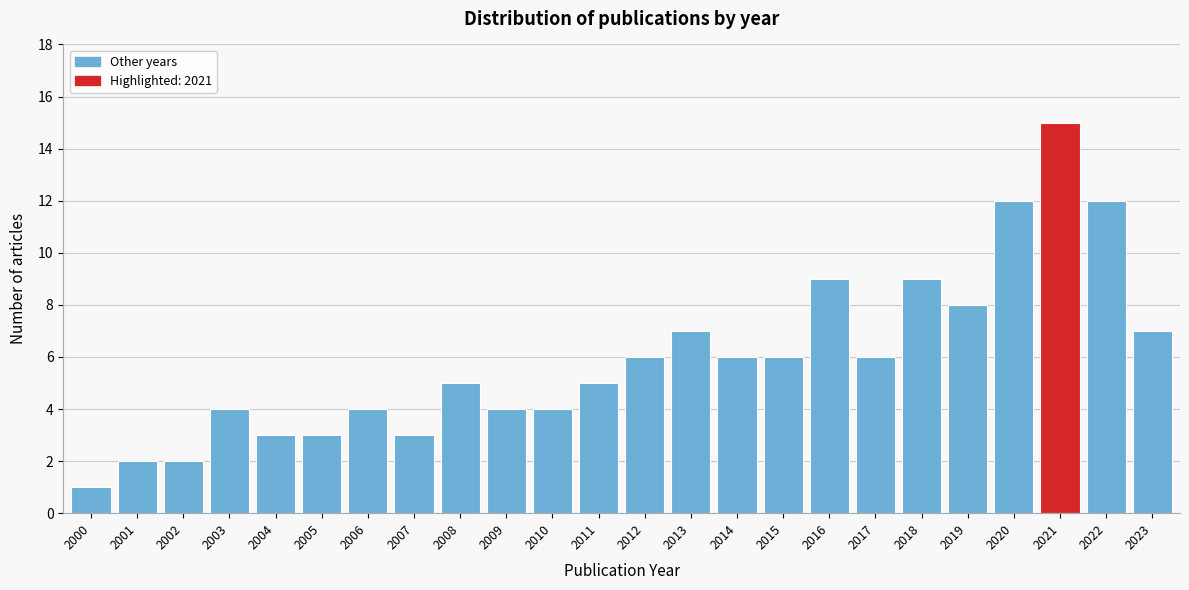

Reading right to left, extract all data points from this chart.

7	12	15	12	8	9	6	9	6	6	7	6	5	4	4	5	3	4	3	3	4	2	2	1